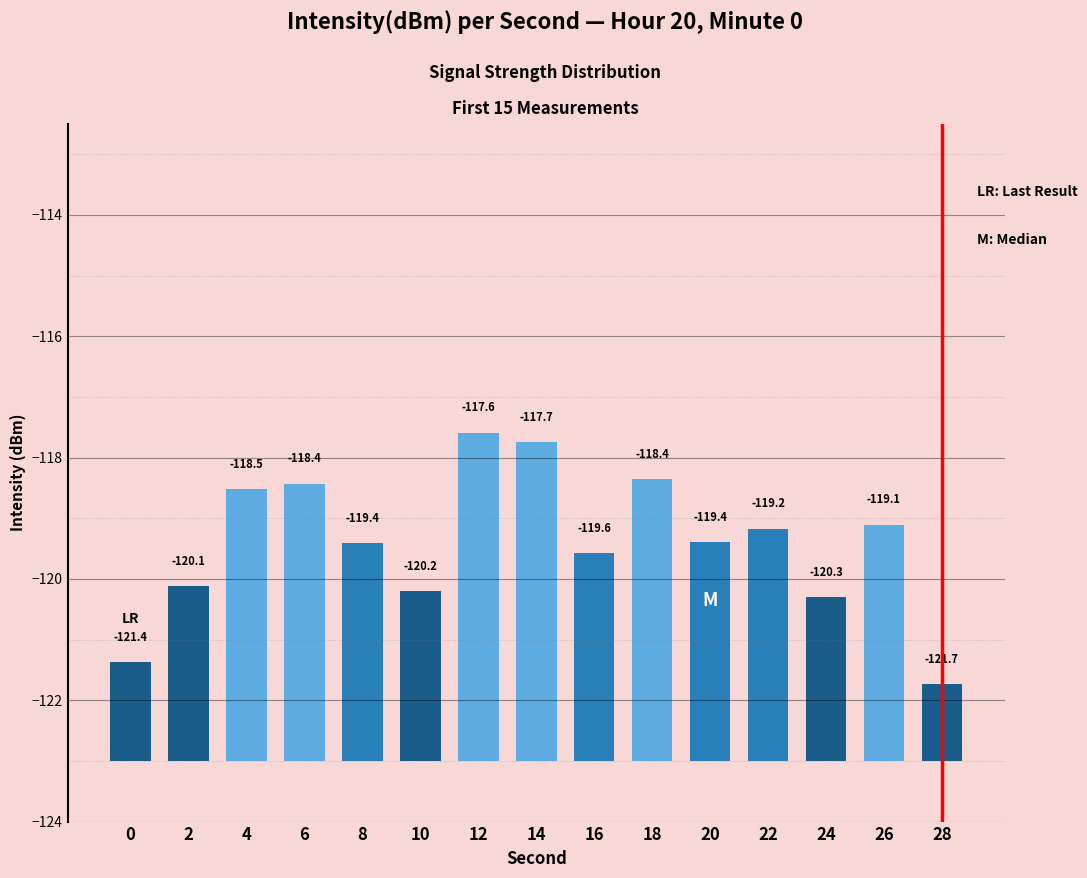

List the labels in order of value, smallest first.

28, 0, 24, 10, 2, 16, 8, 20, 22, 26, 4, 6, 18, 14, 12